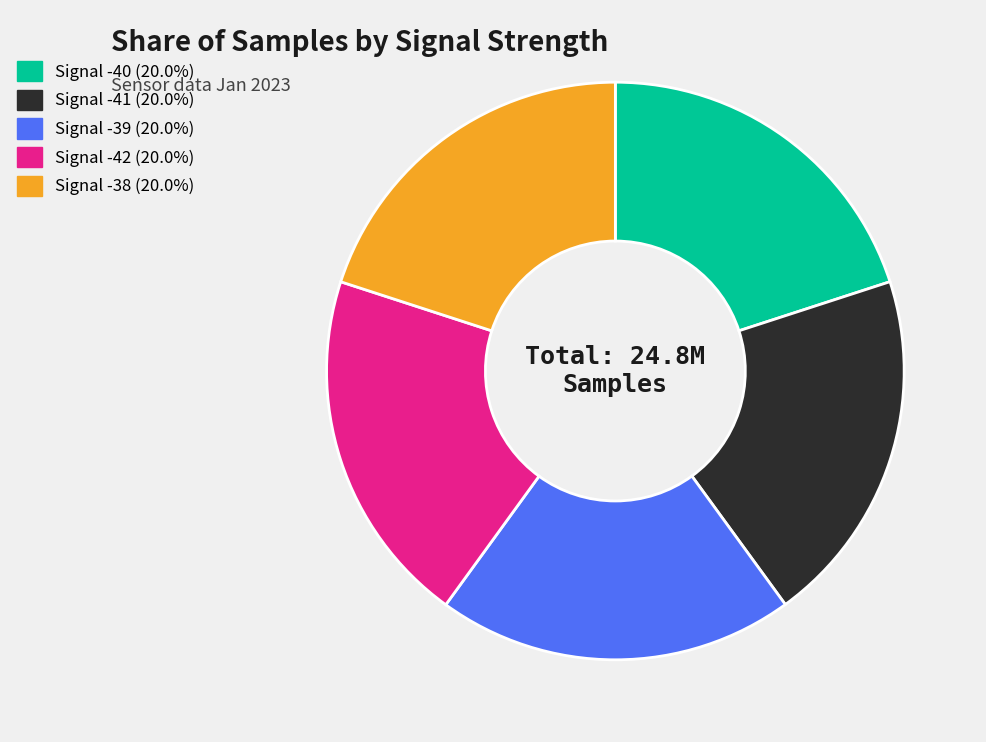

True or false: Signal -39 accounts for 7% of the total.

False